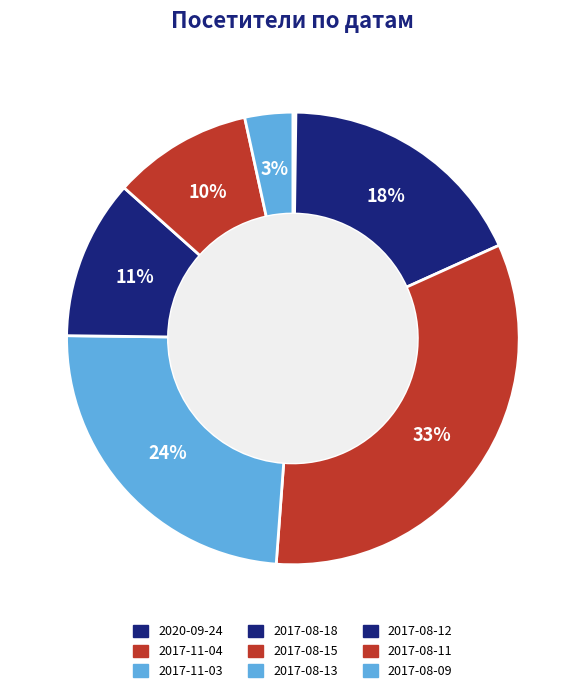

True or false: 2017-08-11 accounts for 10% of the total.

True